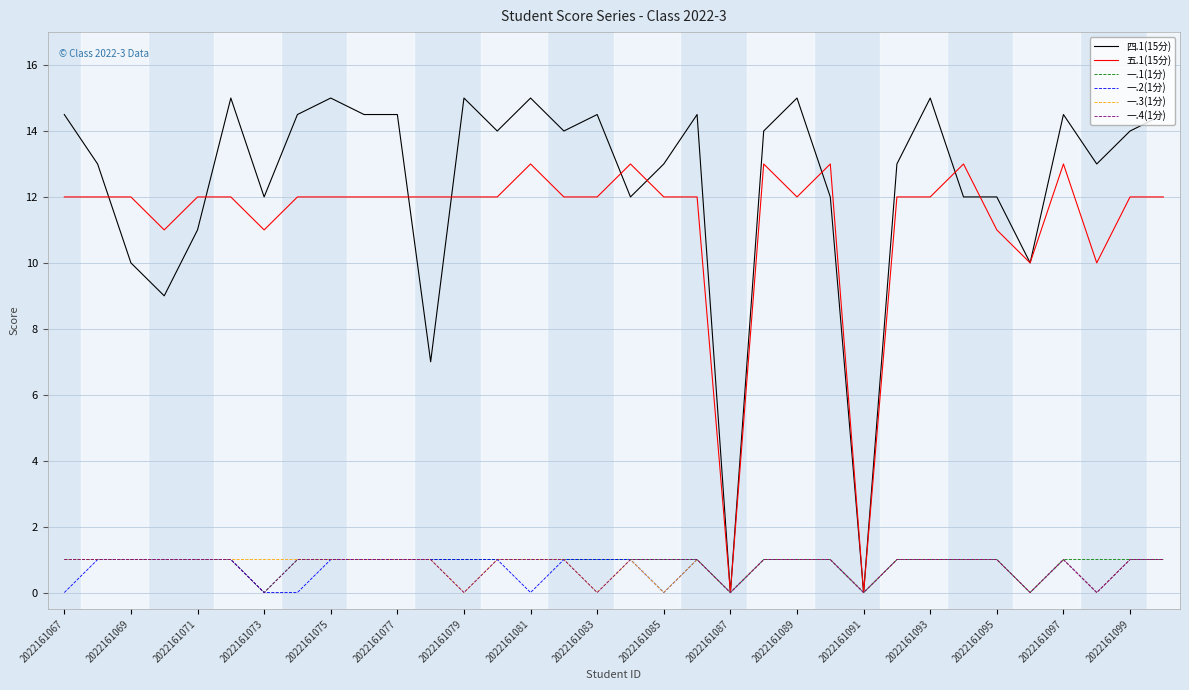

Which series has the largest range (max minus min)?

四.1(15分)